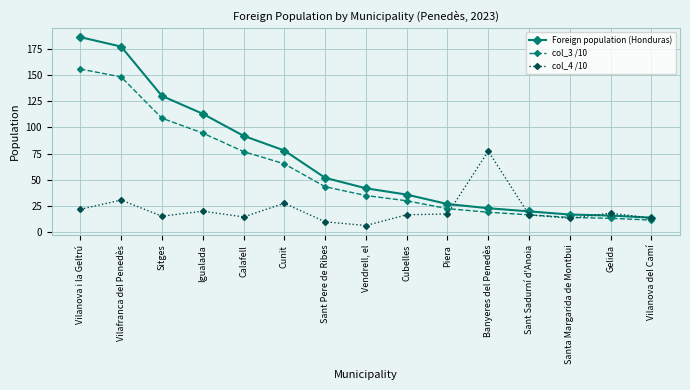

What is the highest value of the col_4 /10 series?

77.4